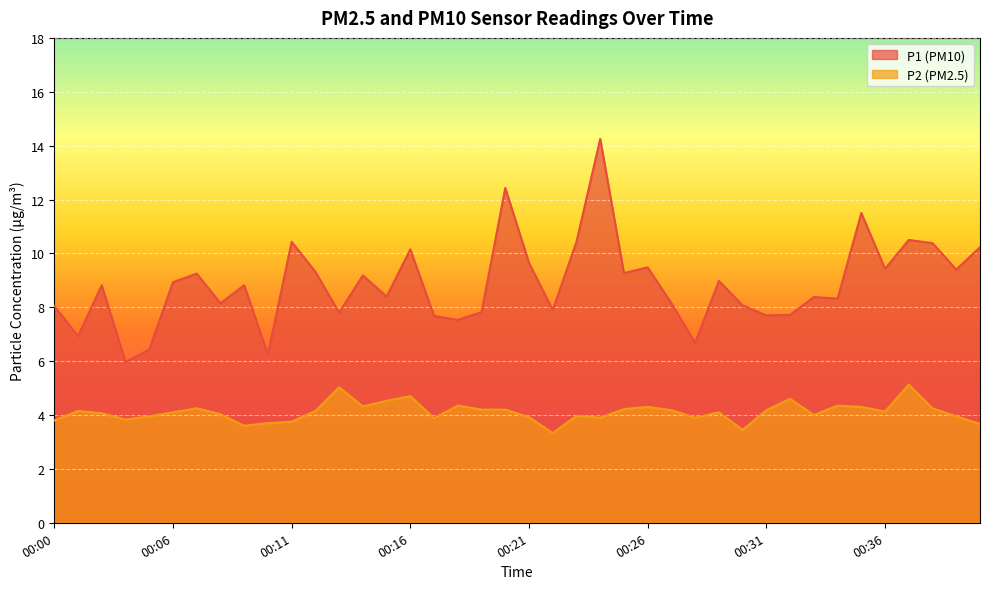

Reading right to left, list all the values displayed in this chart.

P1: 00:40=10.2	00:39=9.4	00:38=10.4	00:37=10.5	00:36=9.4	00:35=11.5	00:34=8.3	00:33=8.4	00:32=7.7	00:31=7.7	00:30=8.1	00:29=9.0	00:28=6.7	00:27=8.2	00:26=9.5	00:25=9.3	00:24=14.2	00:23=10.4	00:22=7.9	00:21=9.7	00:20=12.4	00:19=7.8	00:18=7.5	00:17=7.7	00:16=10.2	00:15=8.4	00:14=9.2	00:13=7.8	00:12=9.3	00:11=10.4	00:10=6.2	00:09=8.8	00:08=8.2	00:07=9.2	00:06=8.9	00:05=6.4	00:03=6.0	00:02=8.8	00:01=6.9	00:00=8.1
P2: 00:40=3.7	00:39=4.0	00:38=4.2	00:37=5.1	00:36=4.1	00:35=4.3	00:34=4.3	00:33=4.0	00:32=4.6	00:31=4.2	00:30=3.5	00:29=4.1	00:28=3.9	00:27=4.2	00:26=4.3	00:25=4.2	00:24=3.9	00:23=4.0	00:22=3.3	00:21=3.9	00:20=4.2	00:19=4.2	00:18=4.3	00:17=3.9	00:16=4.7	00:15=4.5	00:14=4.3	00:13=5.0	00:12=4.2	00:11=3.8	00:10=3.7	00:09=3.6	00:08=4.0	00:07=4.2	00:06=4.1	00:05=4.0	00:03=3.8	00:02=4.1	00:01=4.2	00:00=3.8